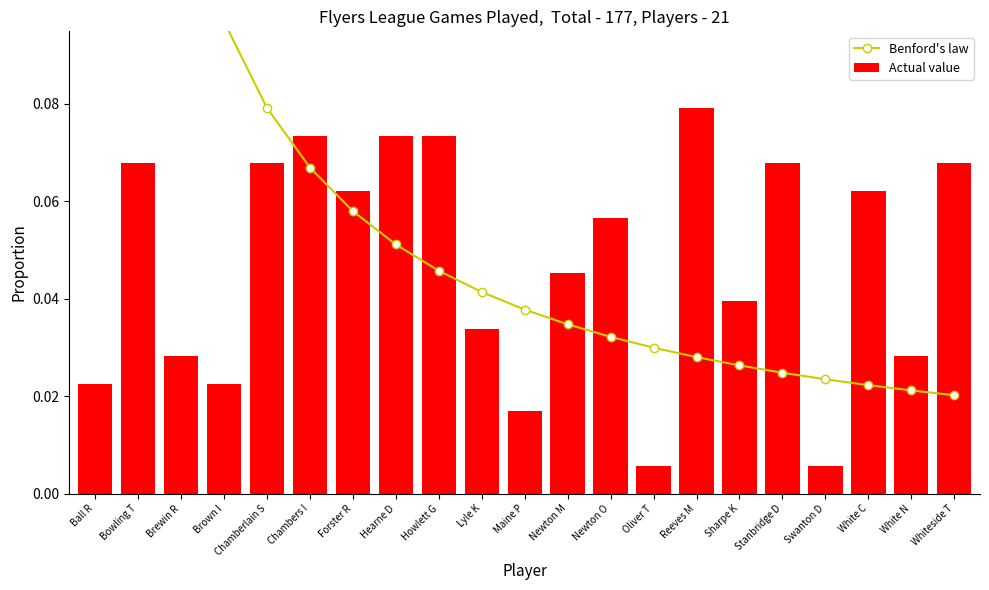

The Benford's law series shows 0.0 at Oliver T. True or false?

False